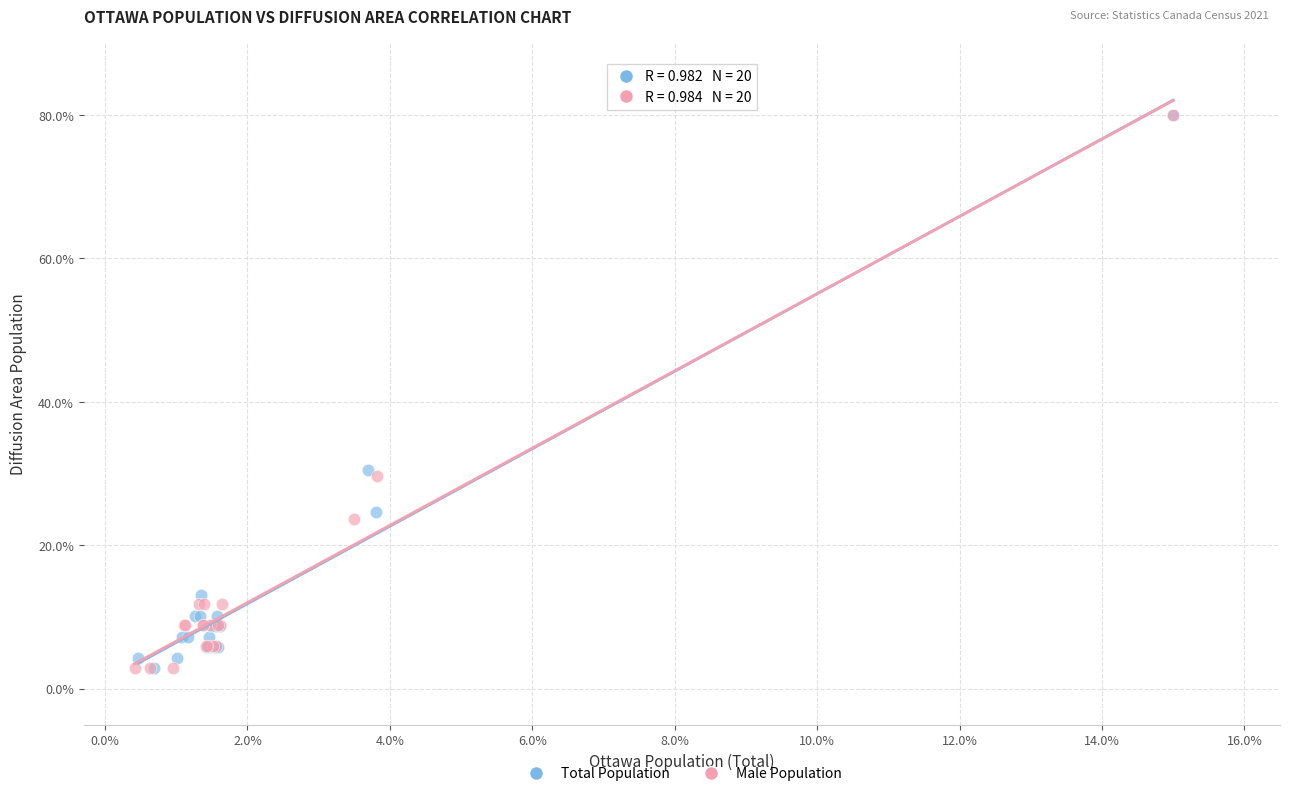

What are all the series names shown in the legend?

Total Population, Male Population